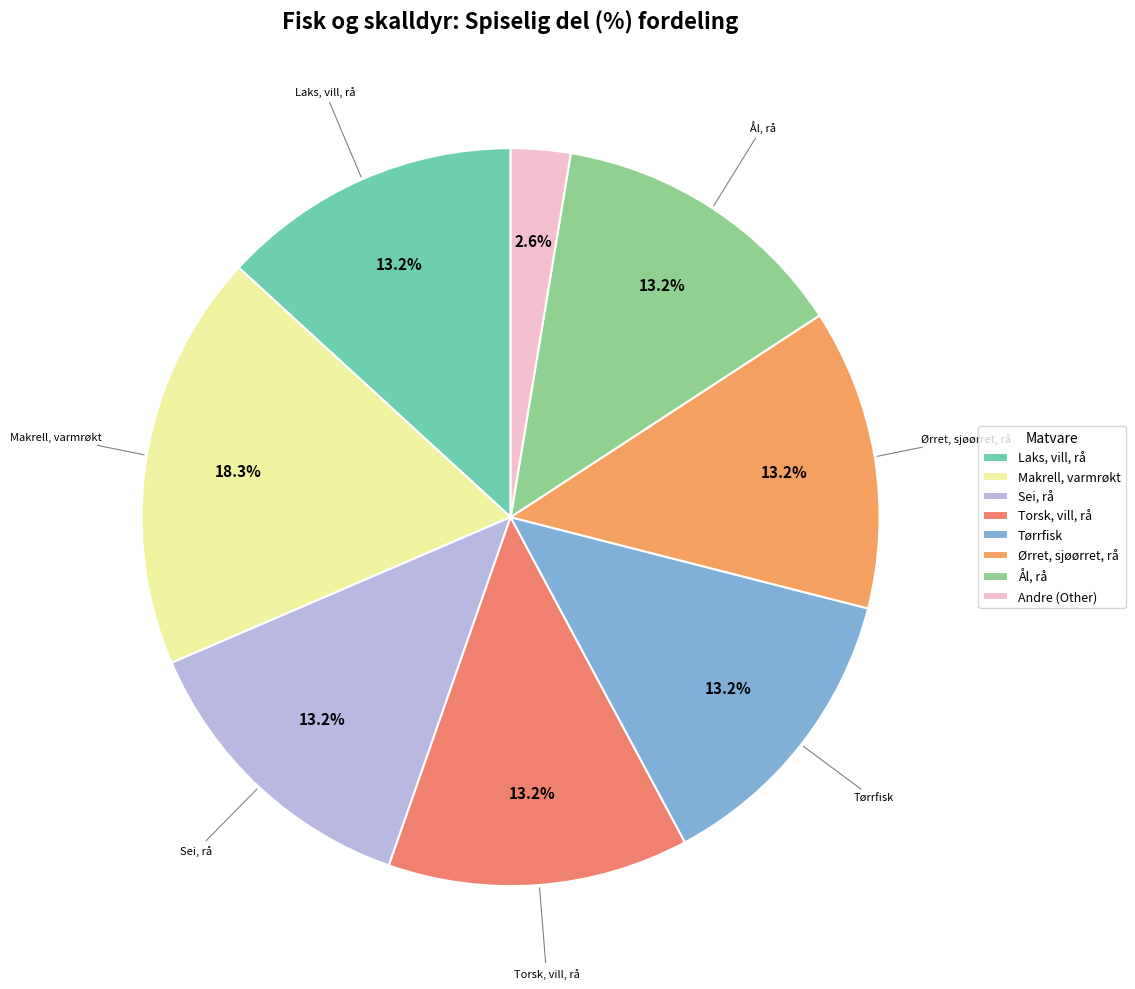

To the nearest percent, what is the difference between the largest and smallest slice percentages?

16%